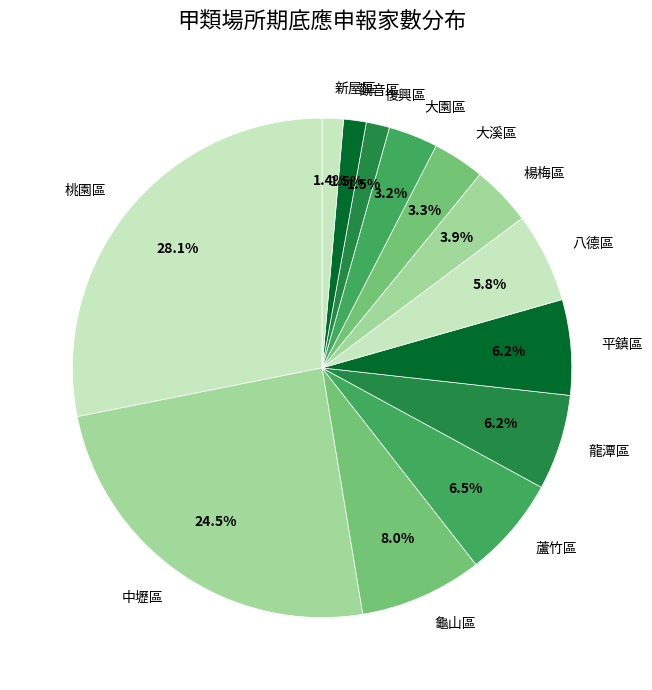

What is the ratio of the value at 大園區 to the value at 龍潭區?

0.5